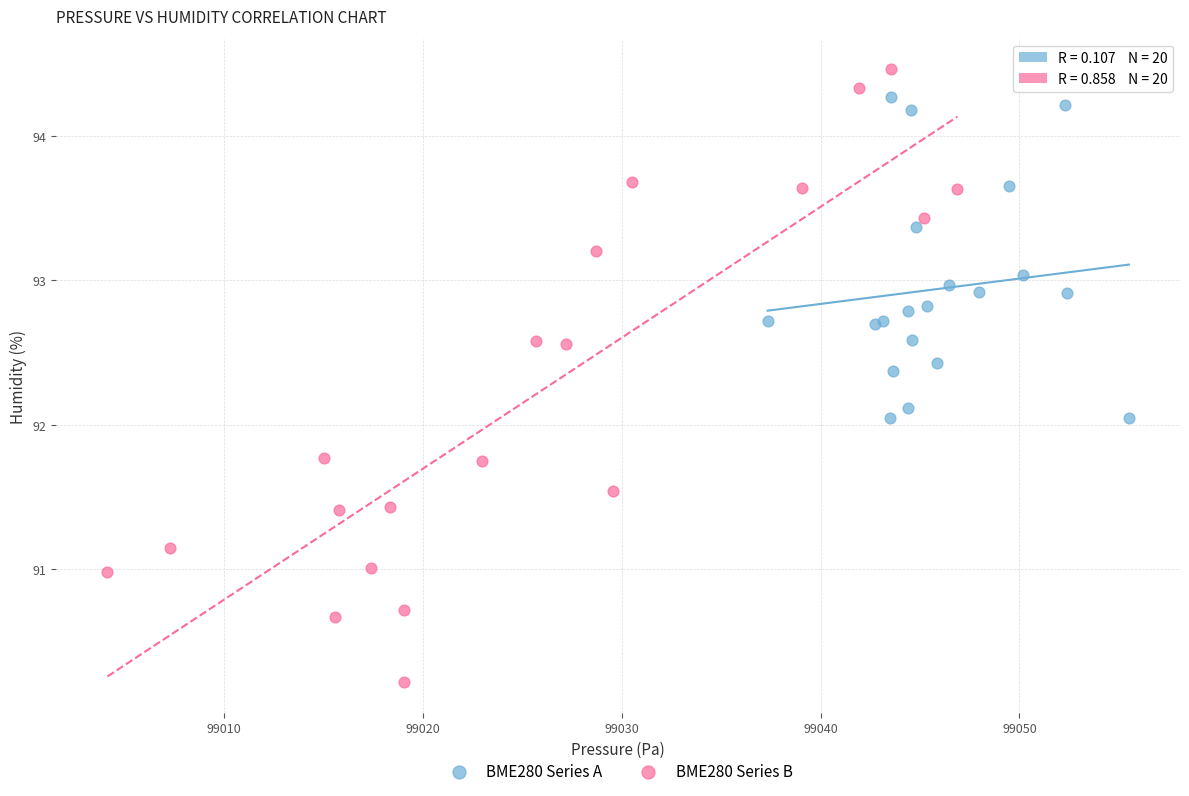

Which series reaches the maximum Y coordinate?

BME280 Series B